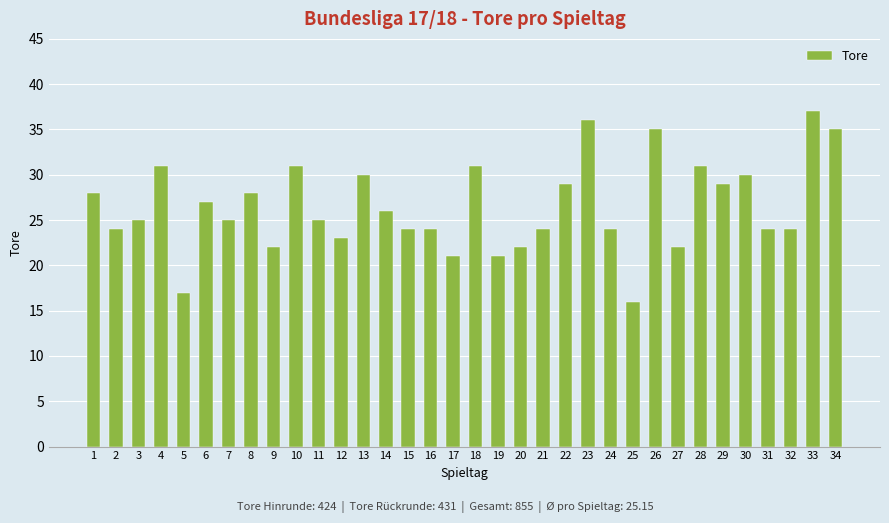

Where does the data first go above 25?

1